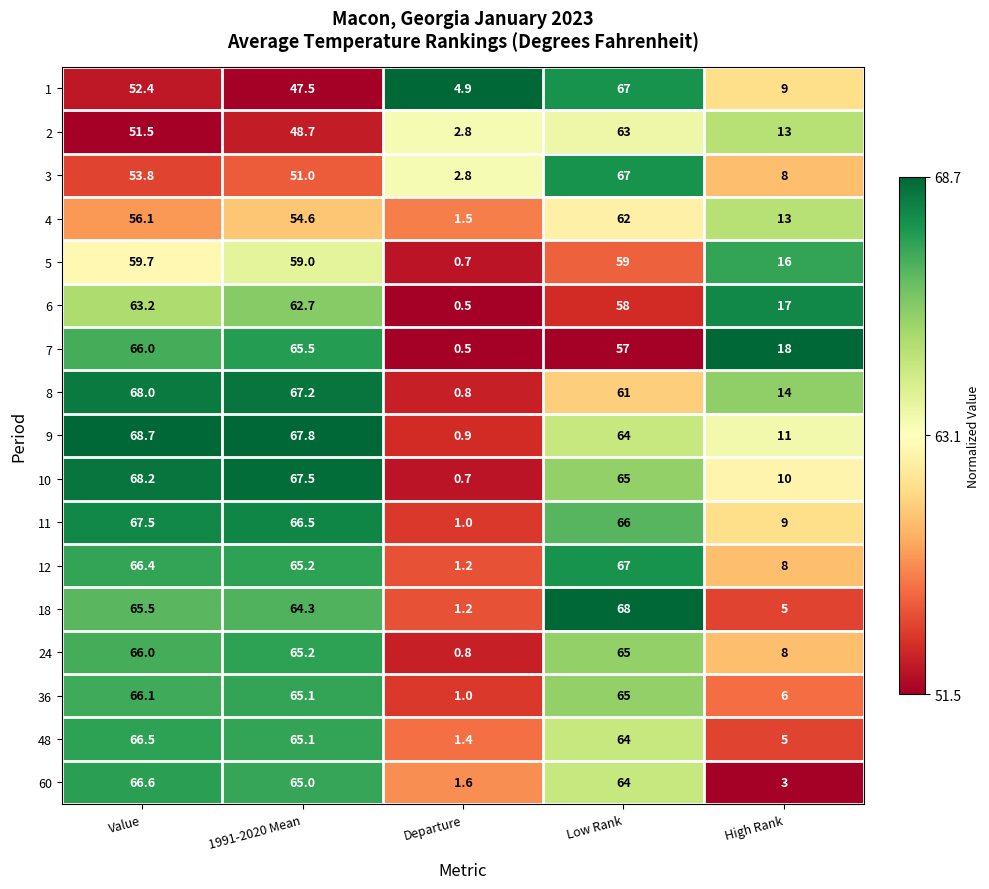

What is the difference between the highest and lowest values at High Rank?

15.0